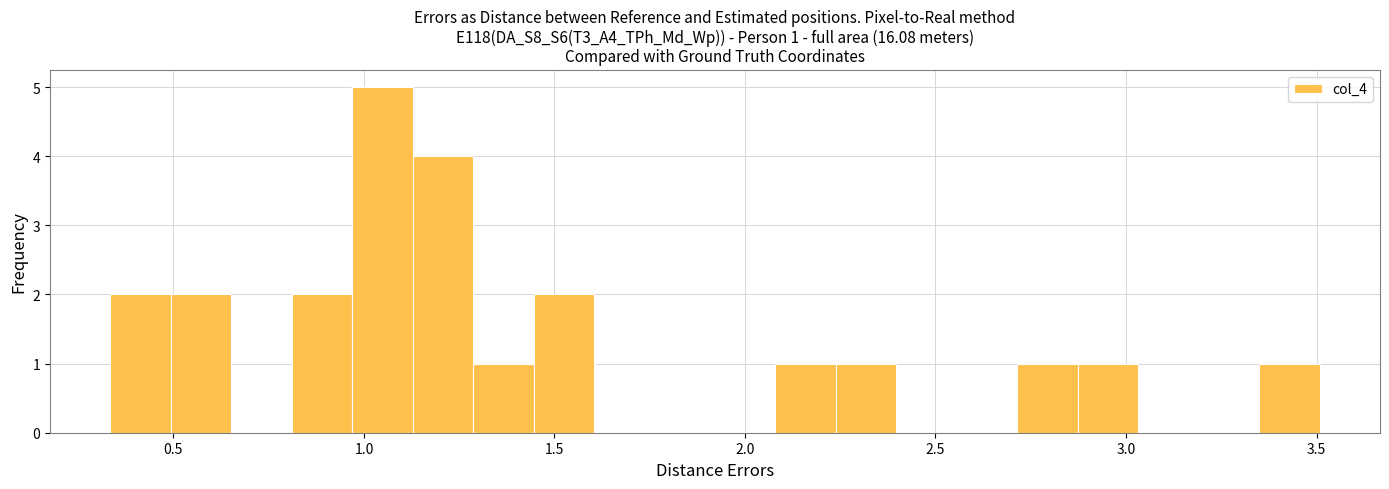

Read against the x-axis, roughly where is the centre of the tallest bar?

1.05